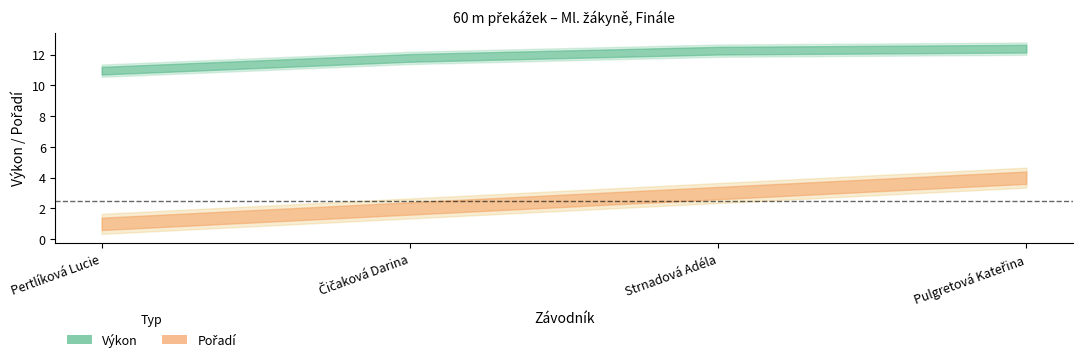

What is the difference between the Pořadí values at Pulgretová Kateřina and Strnadová Adéla?

1.0